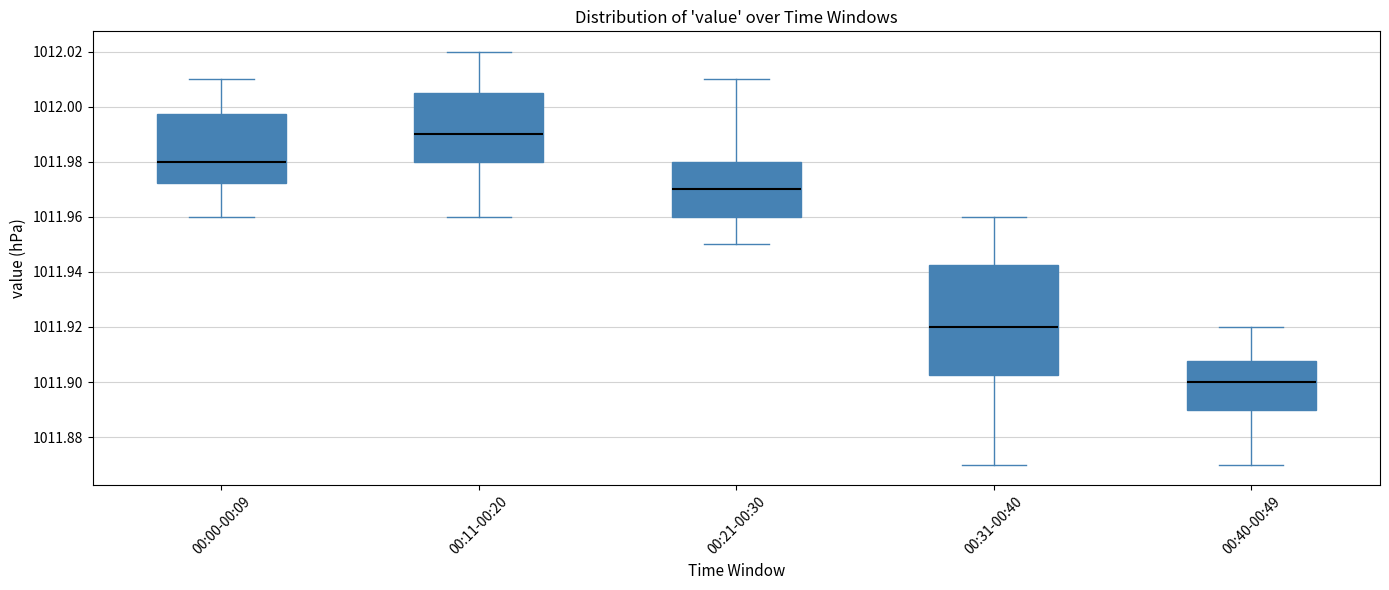

Which box is the tallest, from its lower edge to its upper edge?

00:31-00:40